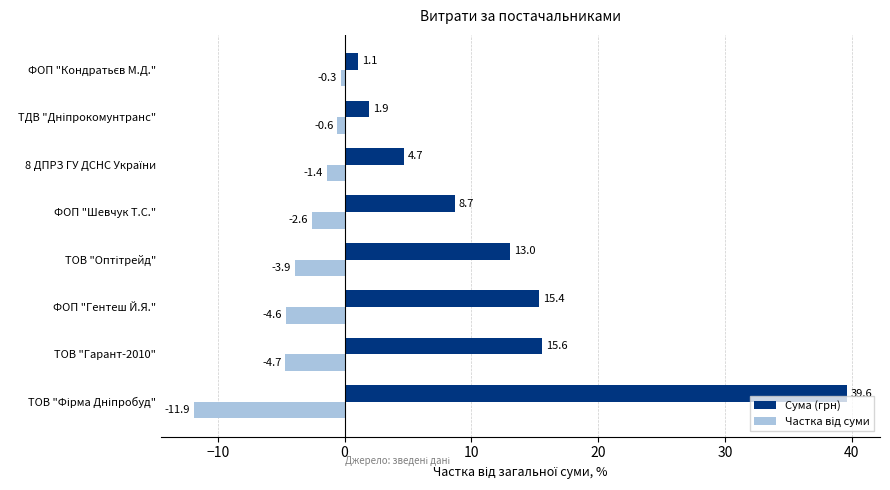

Where is Сума (грн) nearest to the value 20?

ТОВ "Гарант-2010"